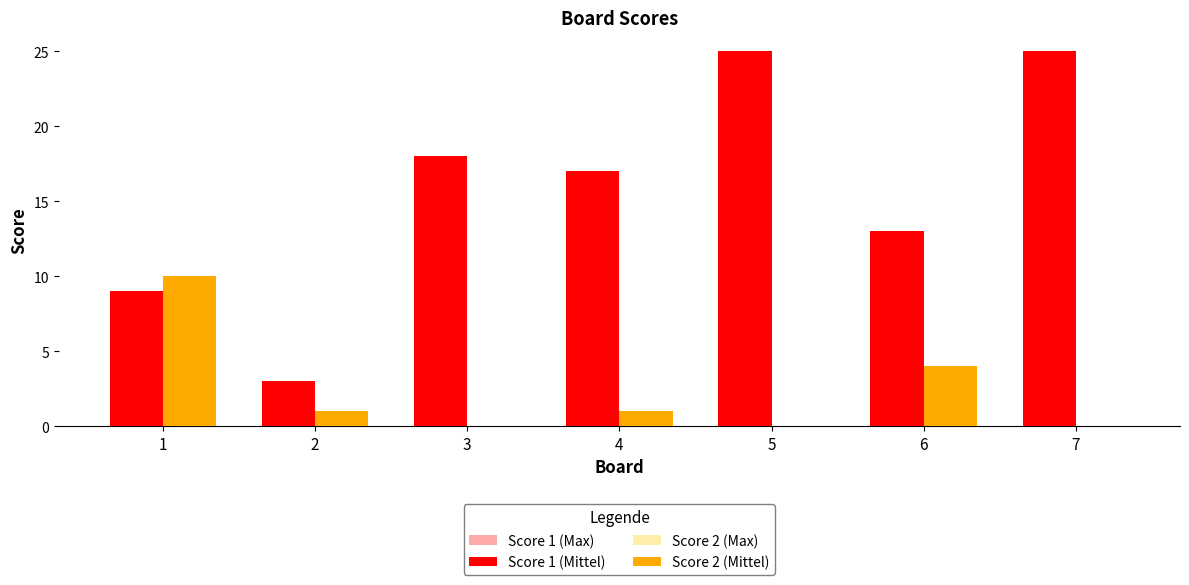

How many Score 2 (Mittel) values are between 0 and 4?

6